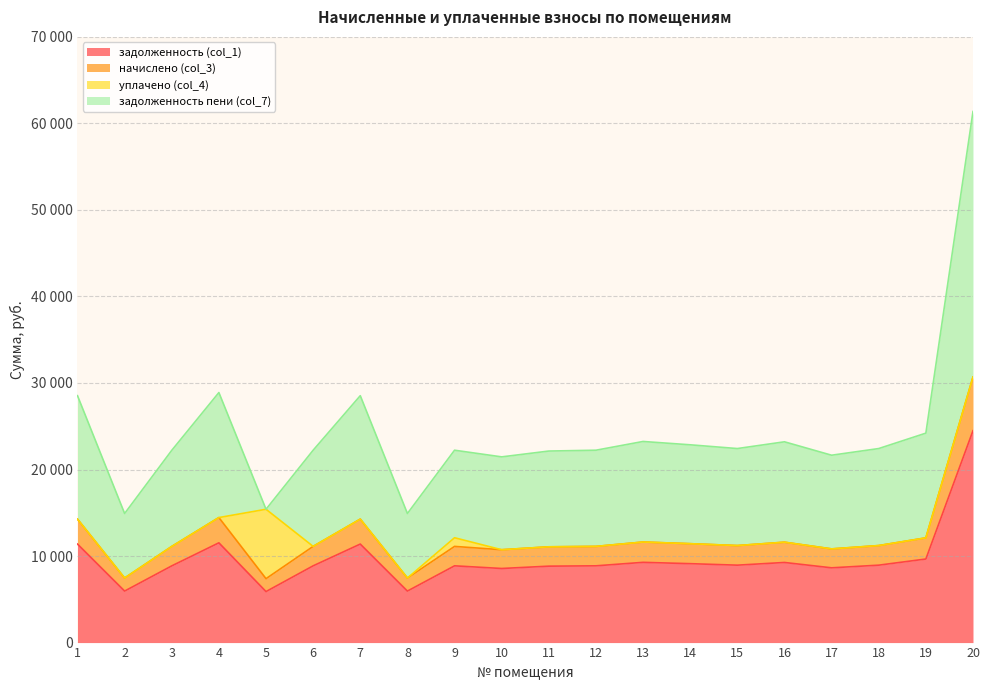

Where does the начислено (col_3) series first go above 11211?

1